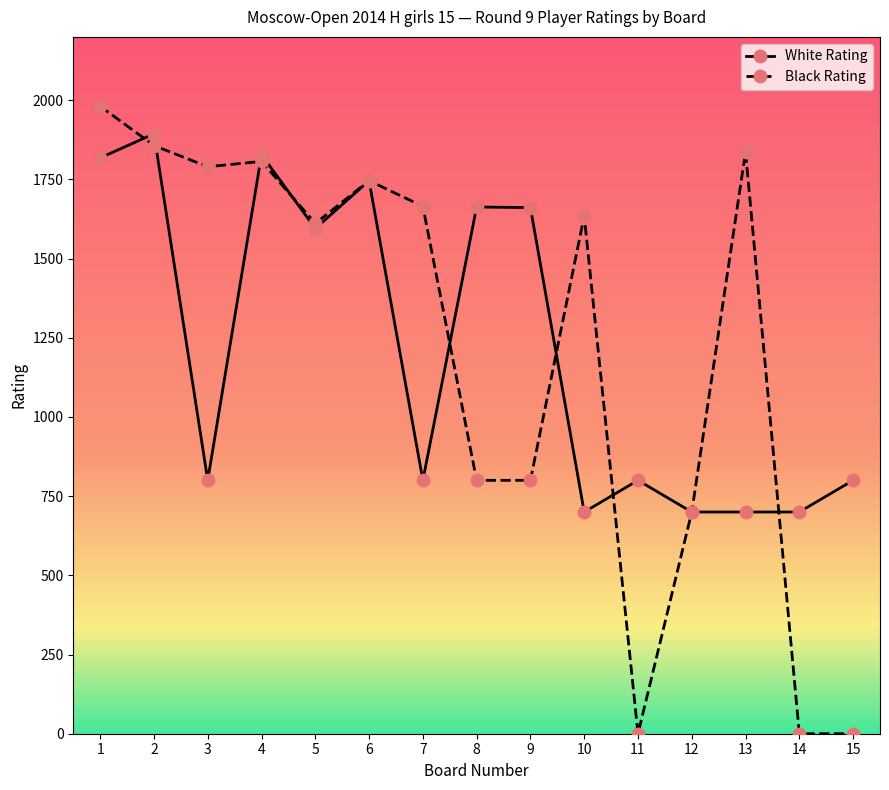

How many data points in White Rating are less than 800?

4